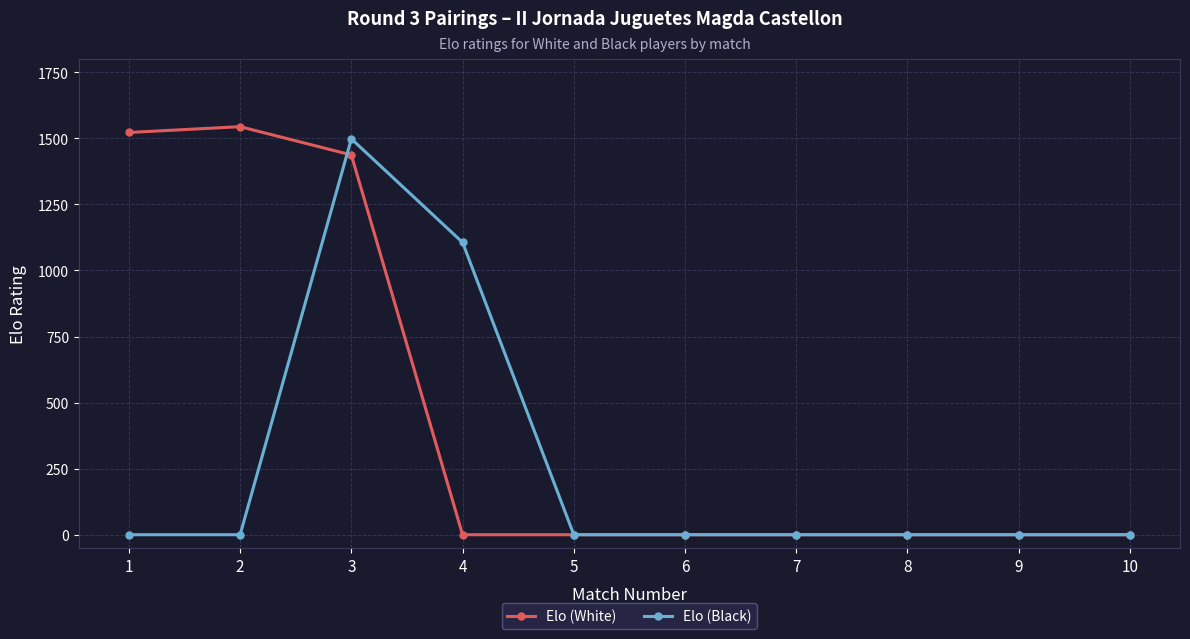

What is the value of the Elo (White) point at the 1st from the left?

1522